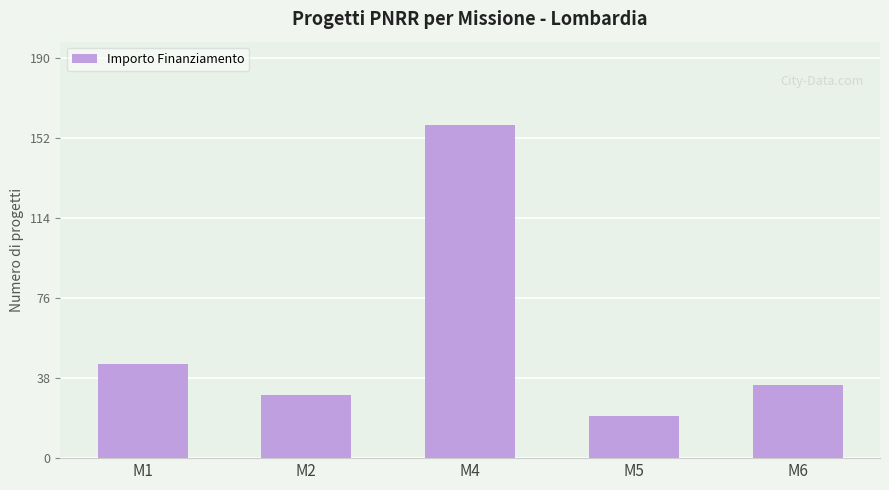

List the labels in order of value, largest first.

M4, M1, M6, M2, M5